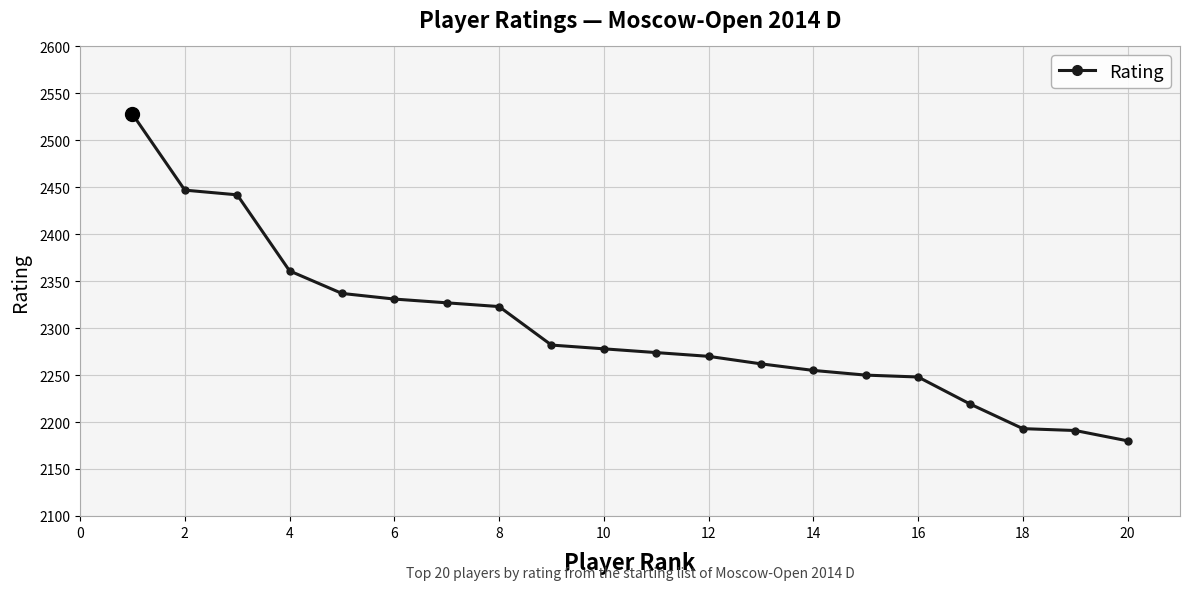

What is the maximum value shown in the chart?

2528